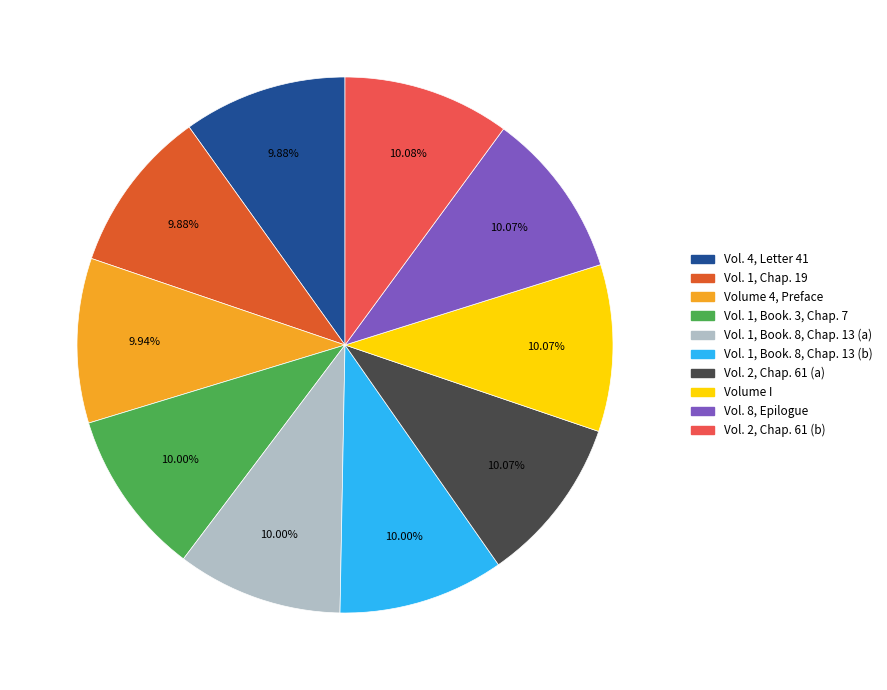

To the nearest percent, what is the combined percentage of Vol. 4, Letter 41 and Vol. 2, Chap. 61 (a)?

20%